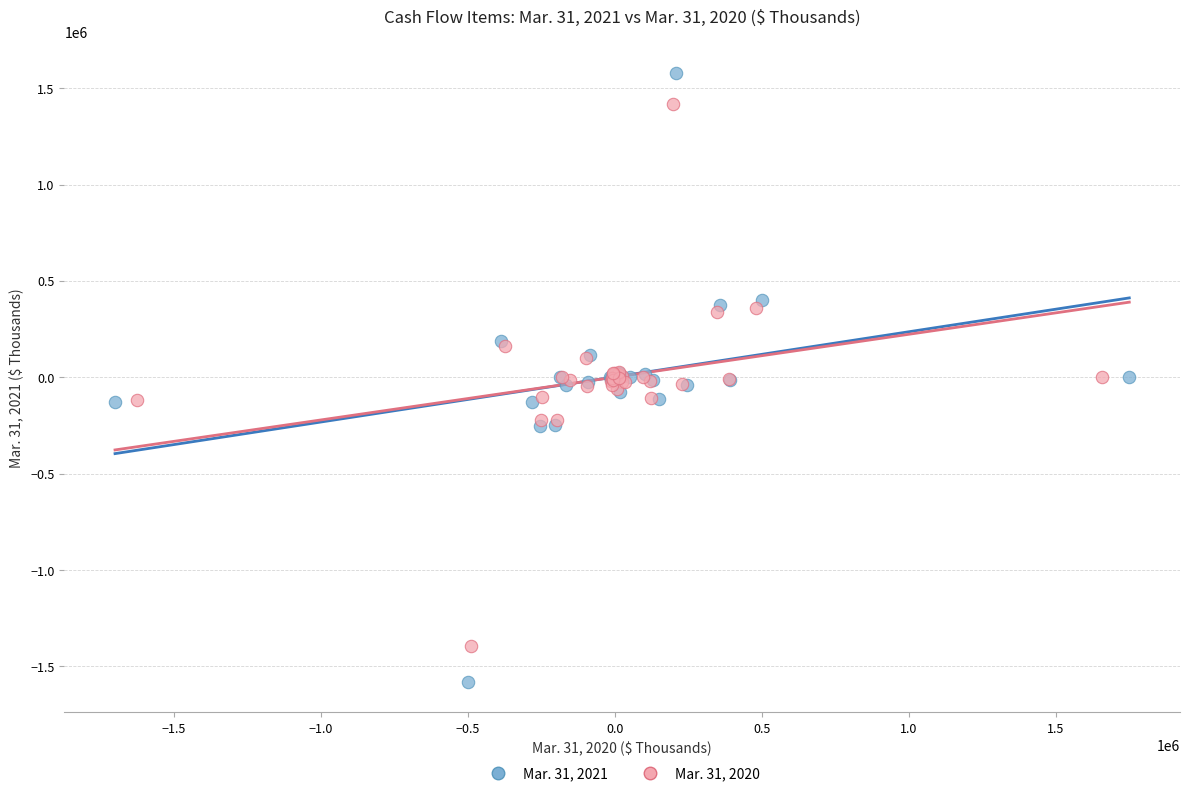

Which series reaches the maximum Y coordinate?

Mar. 31, 2021